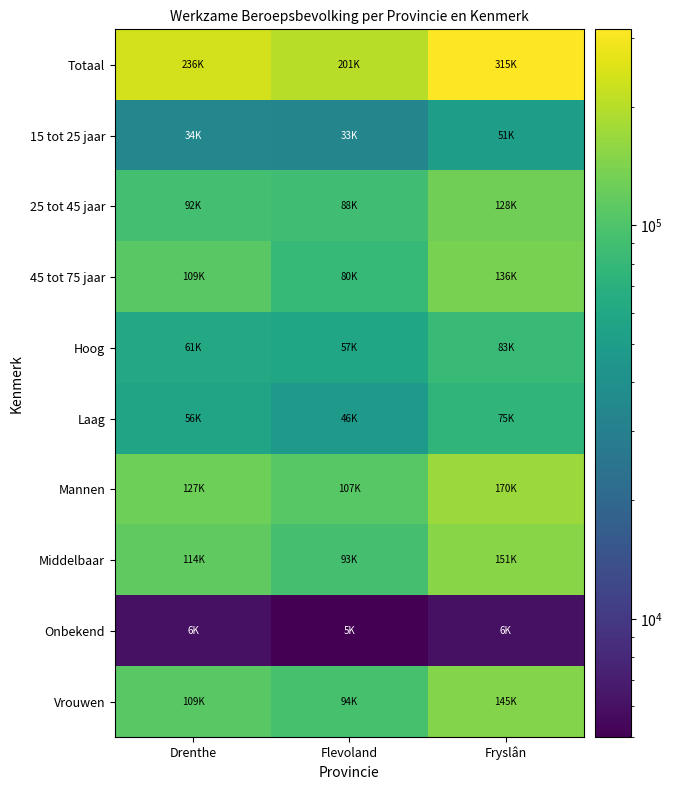

At how many categories does at least one series exceed 309642?

1